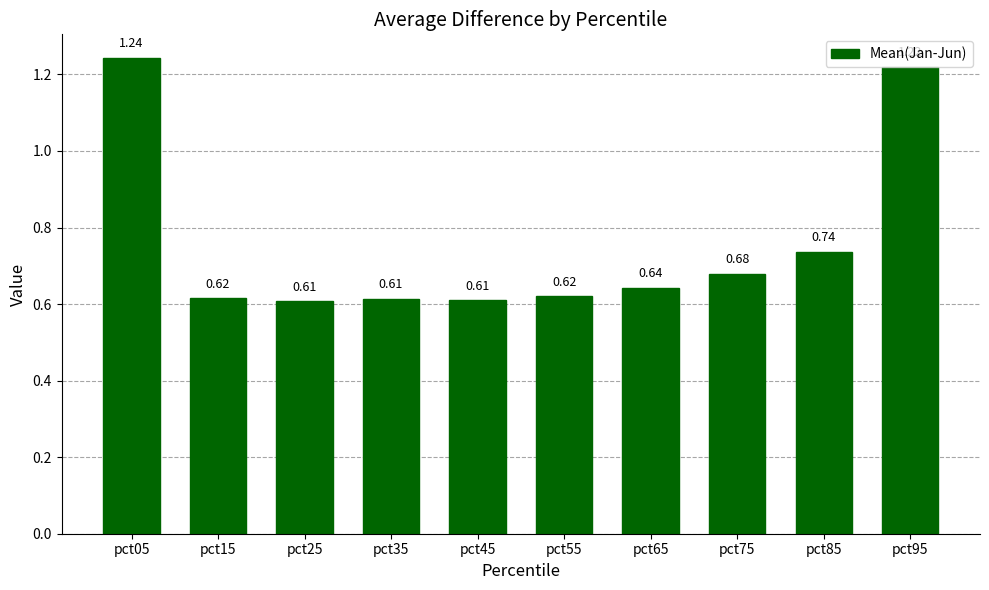

What is the change in value from pct65 to pct95?

+0.6